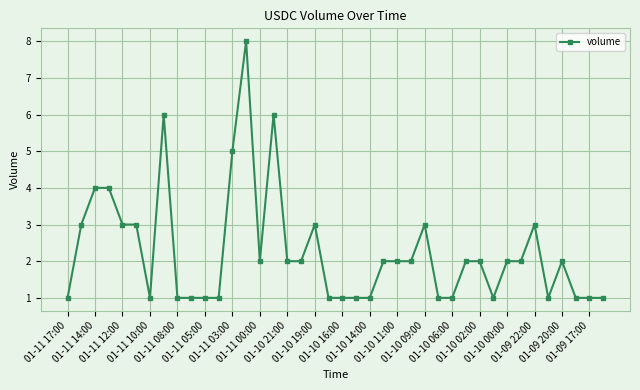

What is the value of the 11th point from the left?

1